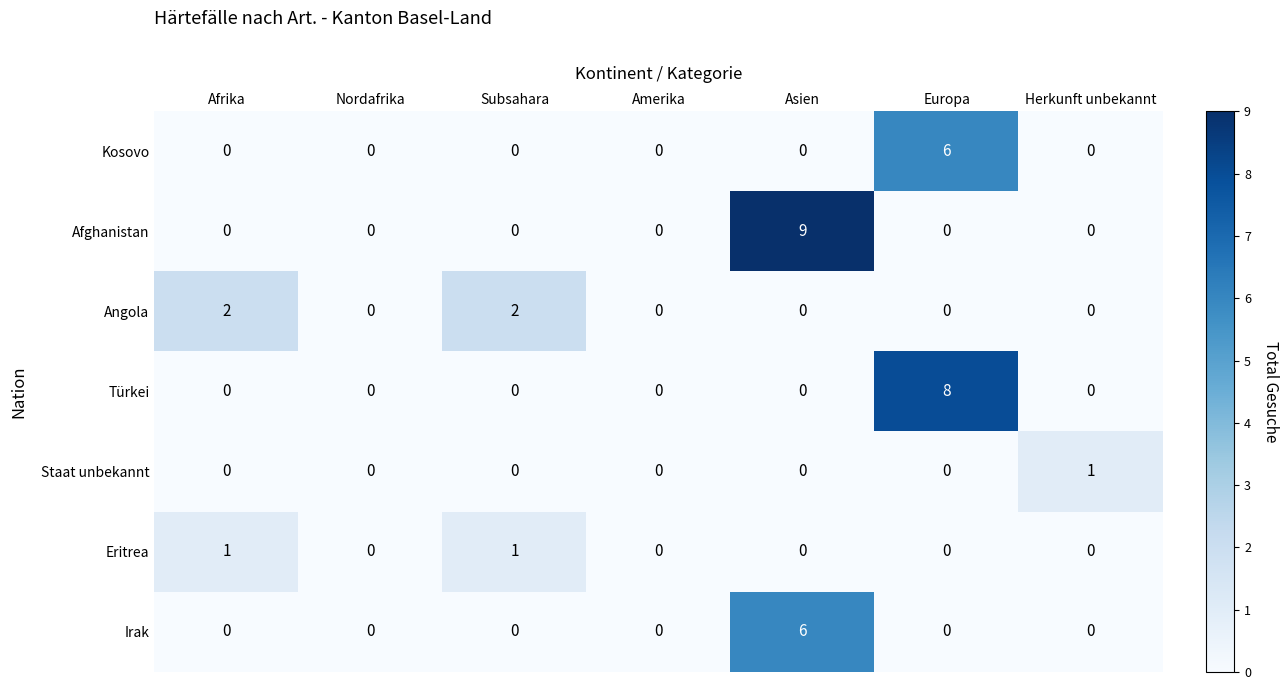

Which series changed the most between Nordafrika and Europa?

Türkei